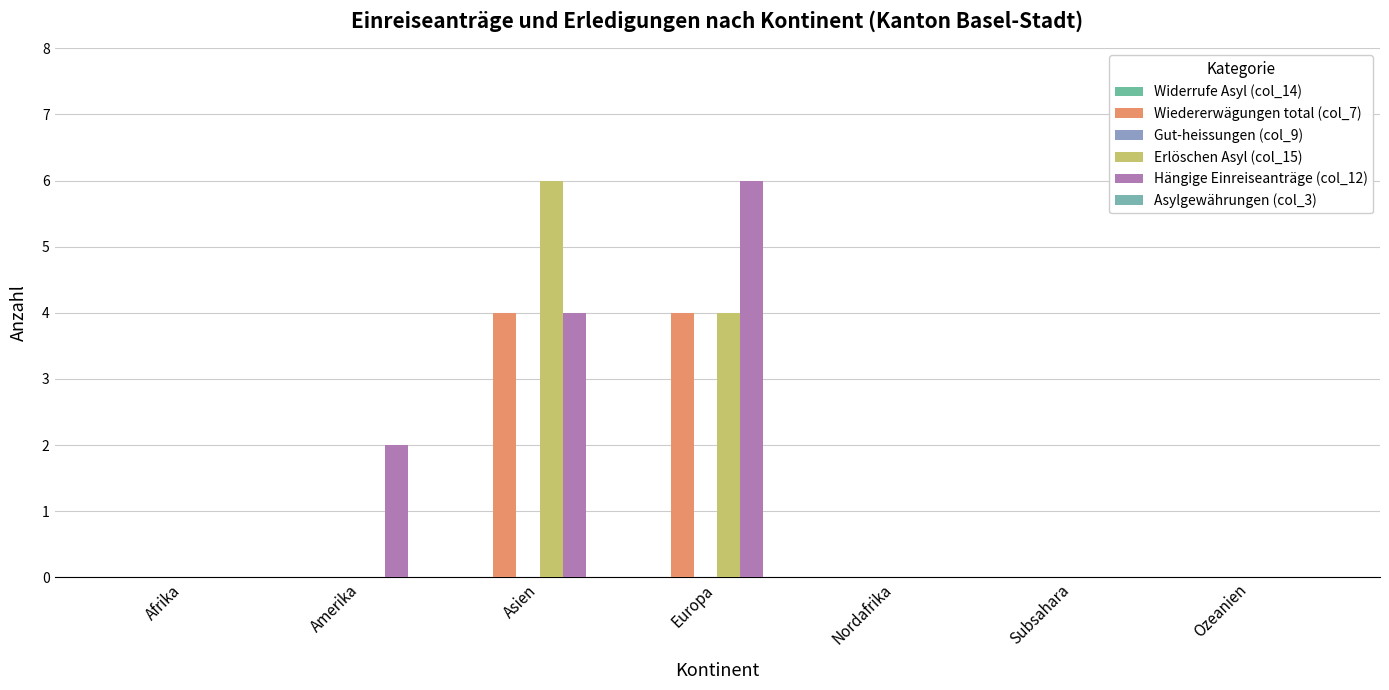

Does the chart contain stacked bars?

No